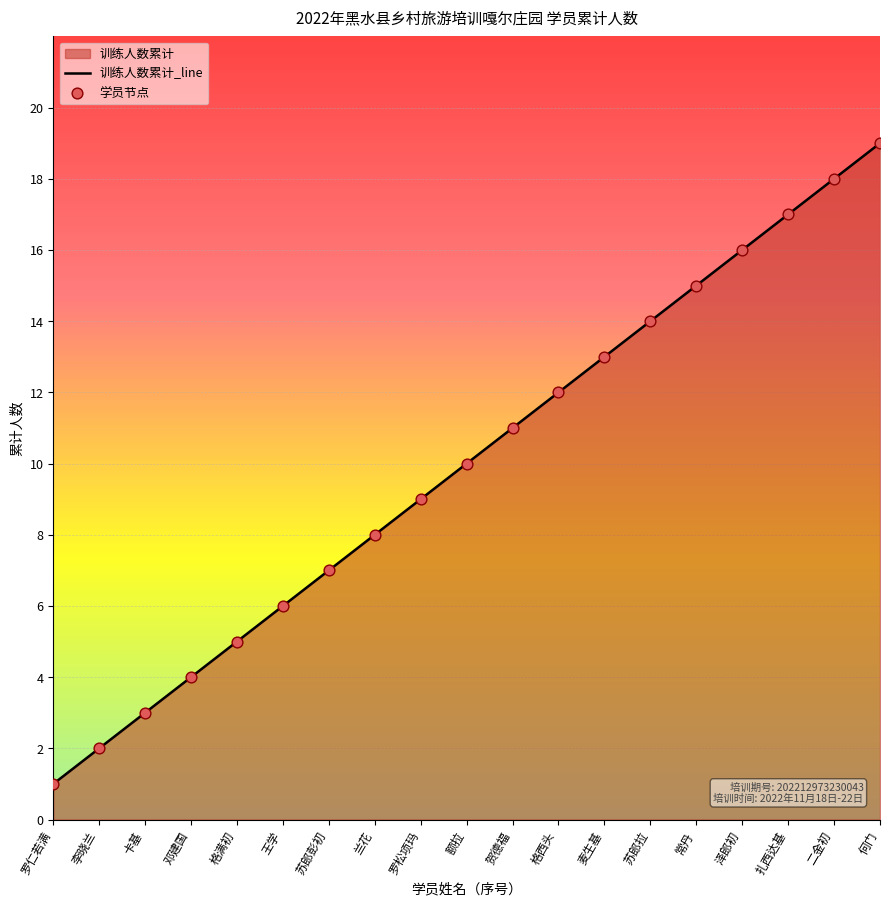

List the labels in order of value, smallest first.

罗仁若满, 李晓兰, 卡基, 邓建国, 格满初, 王学, 苏郎彭初, 兰花, 罗松项玛, 额拉, 贺德福, 格西头, 麦生基, 苏郎拉, 常丹, 泽郎初, 扎西达基, 二金初, 何门